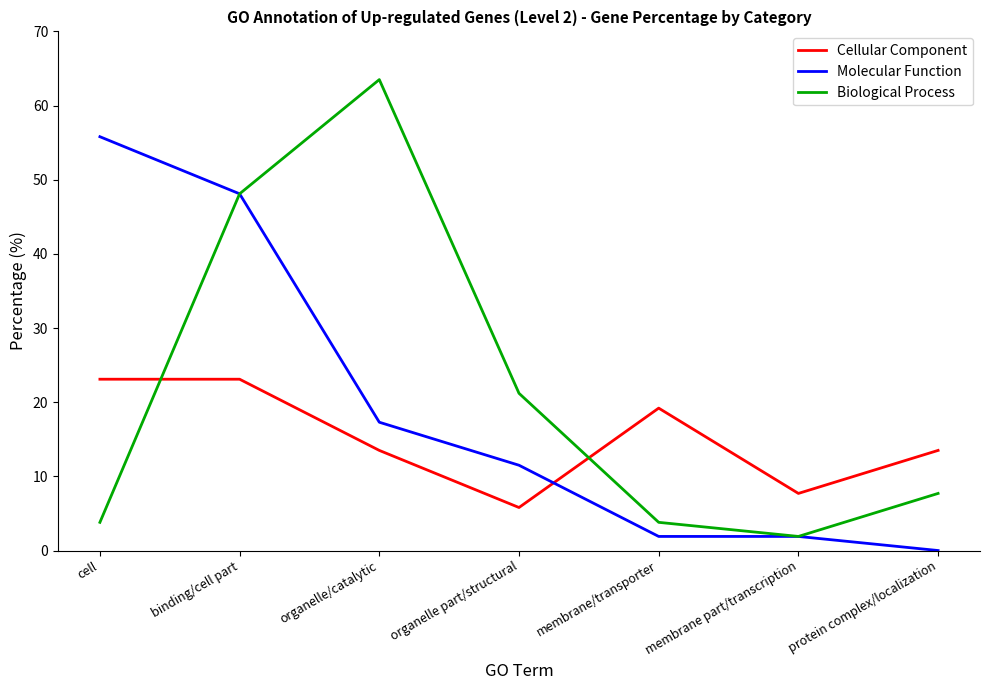

Which series has the largest range (max minus min)?

Biological Process